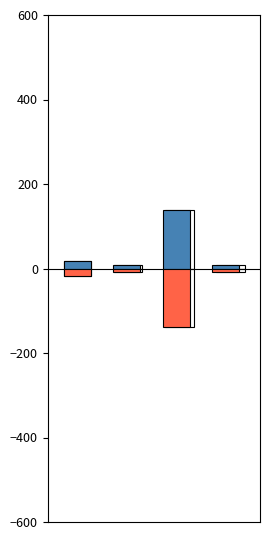

Which series changed the most between 0 and 2?

合计